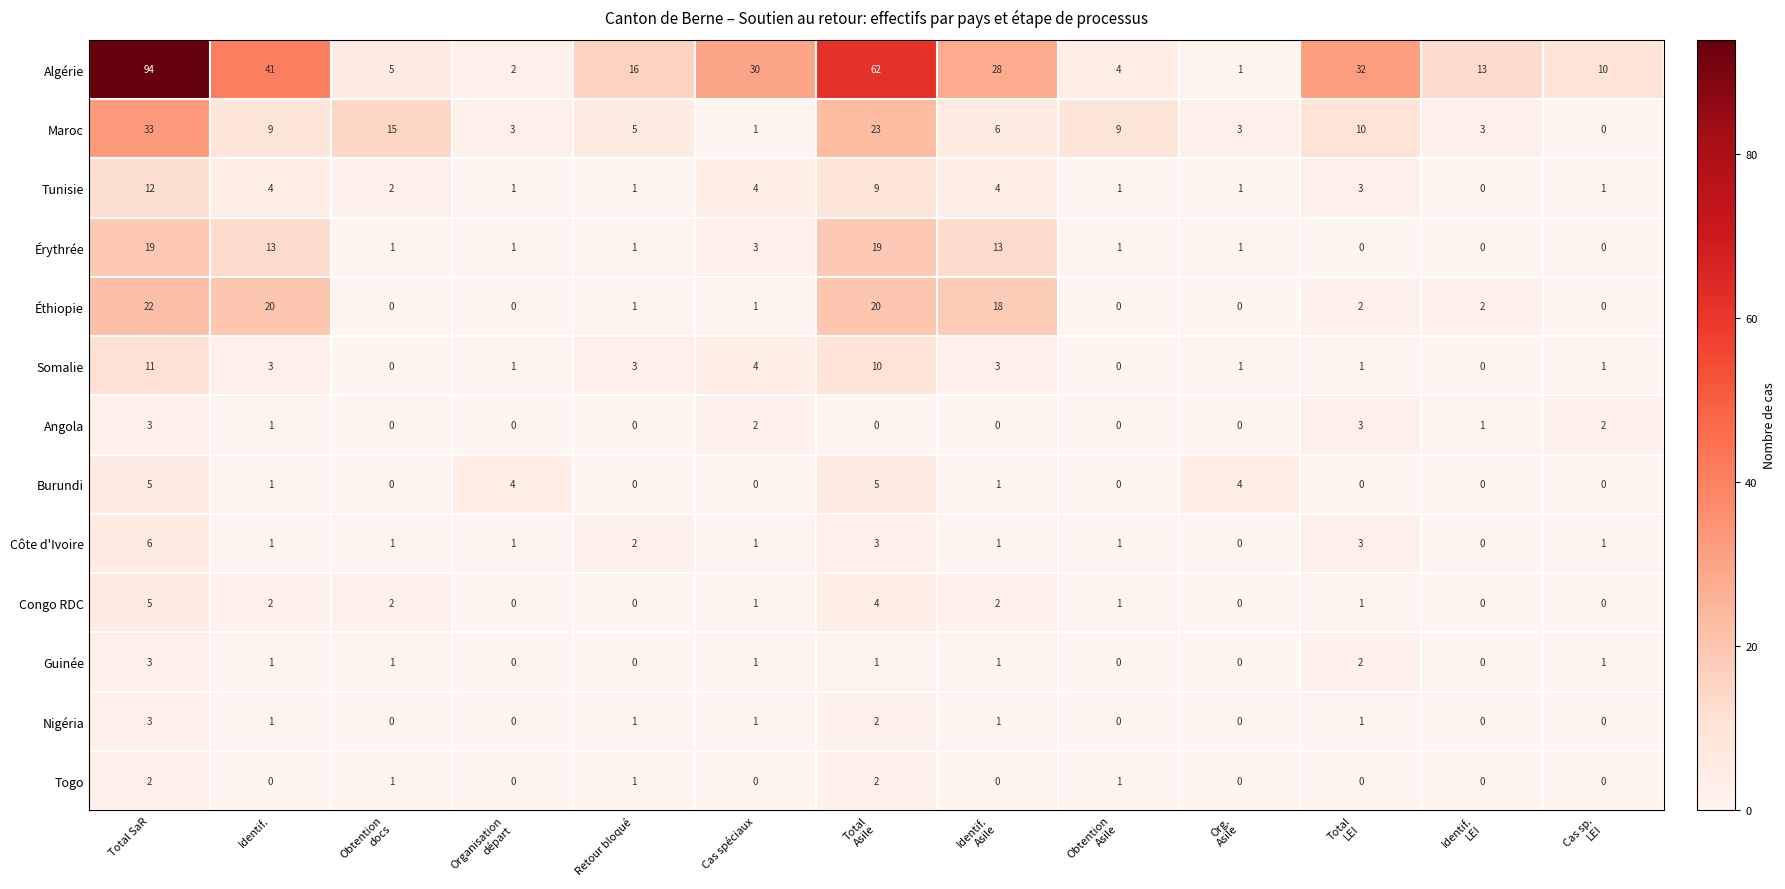

Where does the Guinée series first go above 1?

Total SaR